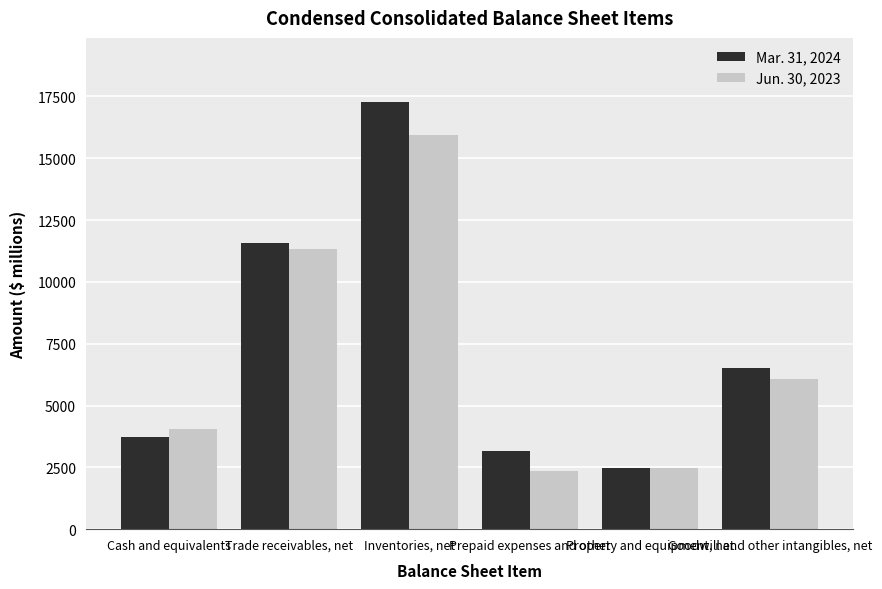

Which series has the largest range (max minus min)?

Mar. 31, 2024